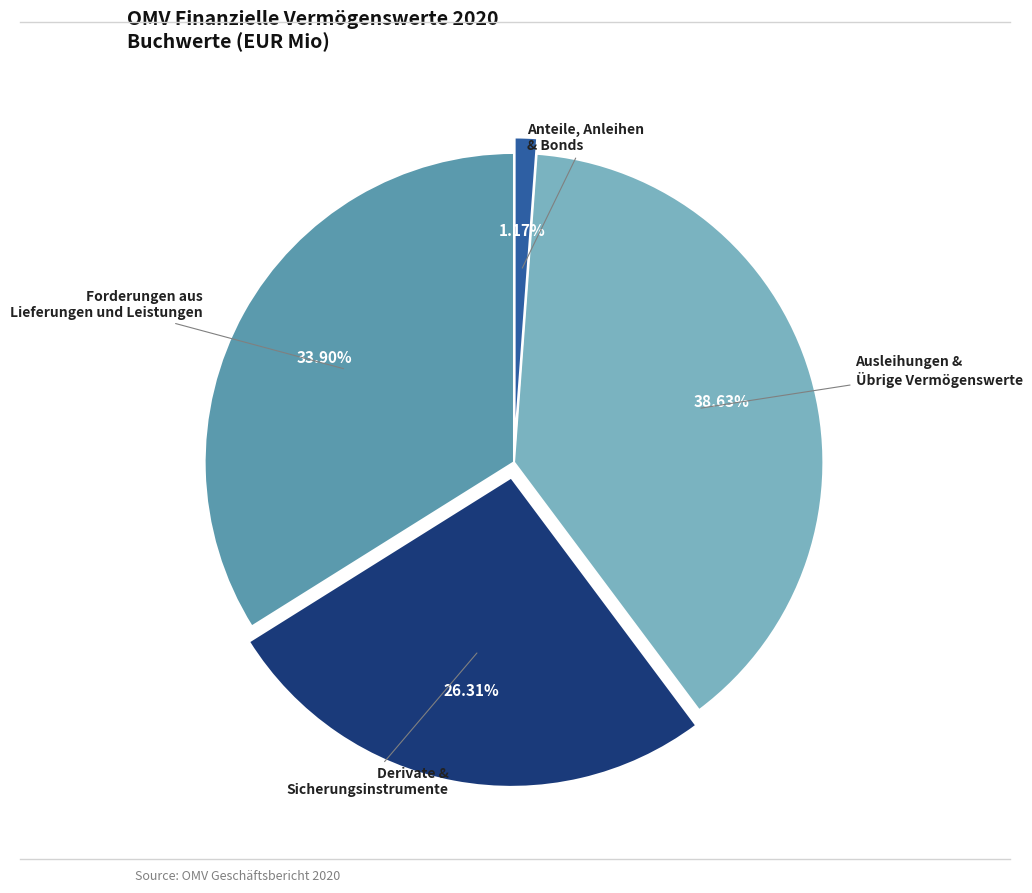

Rank the categories by value from highest to lowest.

Ausleihungen & Übrige Vermögenswerte, Forderungen aus Lieferungen und Leistungen, Derivate & Sicherungsinstrumente, Anteile, Anleihen & Bonds